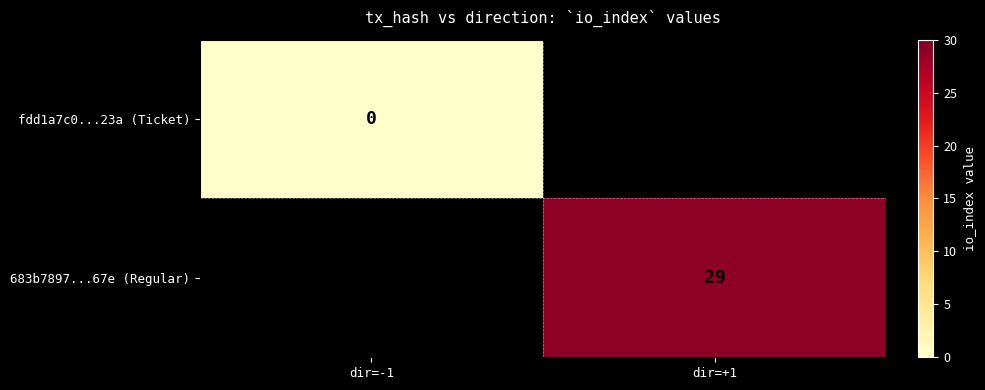

The value of 683b7897...67e (Regular) at dir=+1 is 7. True or false?

False